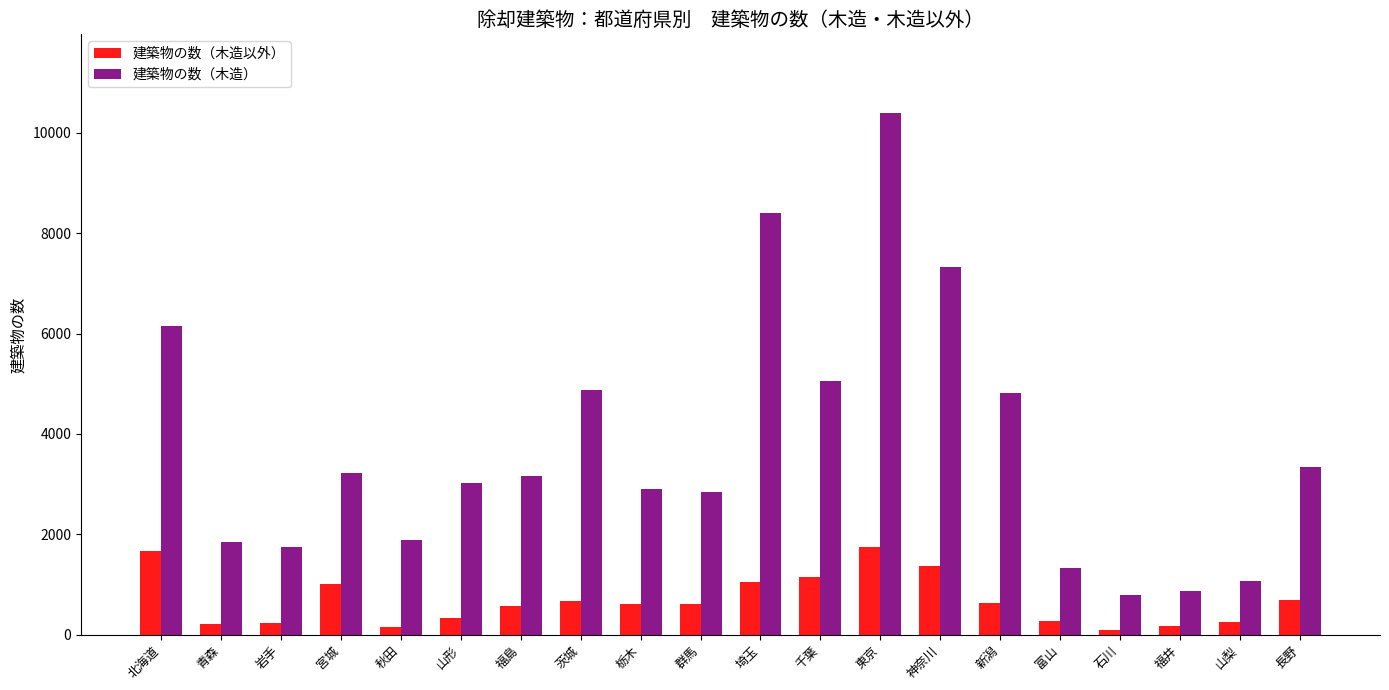

What is the sum of all 建築物の数（木造） values?

75033